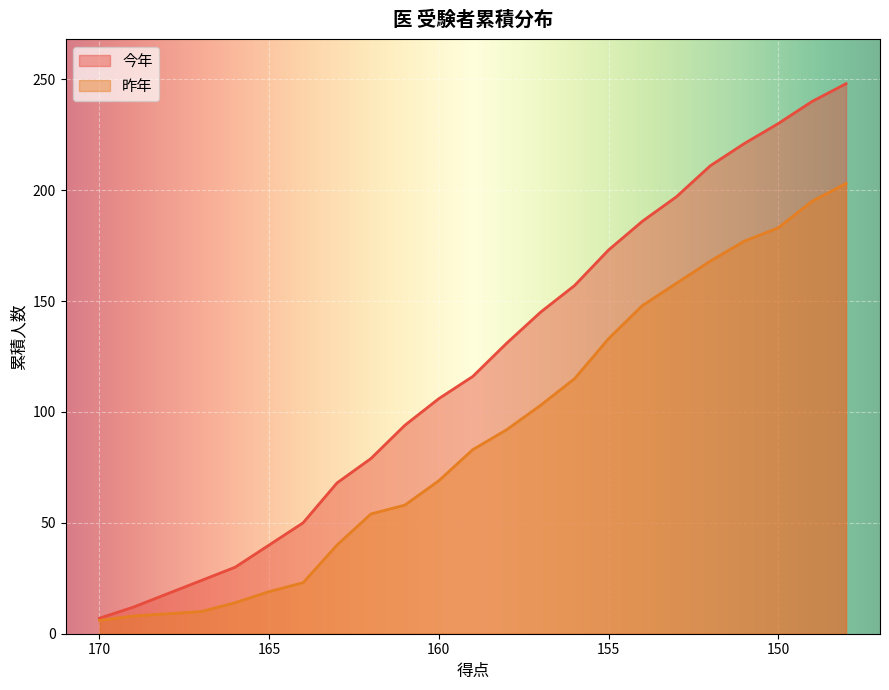

Rank the categories by 昨年 value from highest to lowest.

148, 149, 150, 151, 152, 153, 154, 155, 156, 157, 158, 159, 160, 161, 162, 163, 164, 165, 166, 167, 168, 169, 170